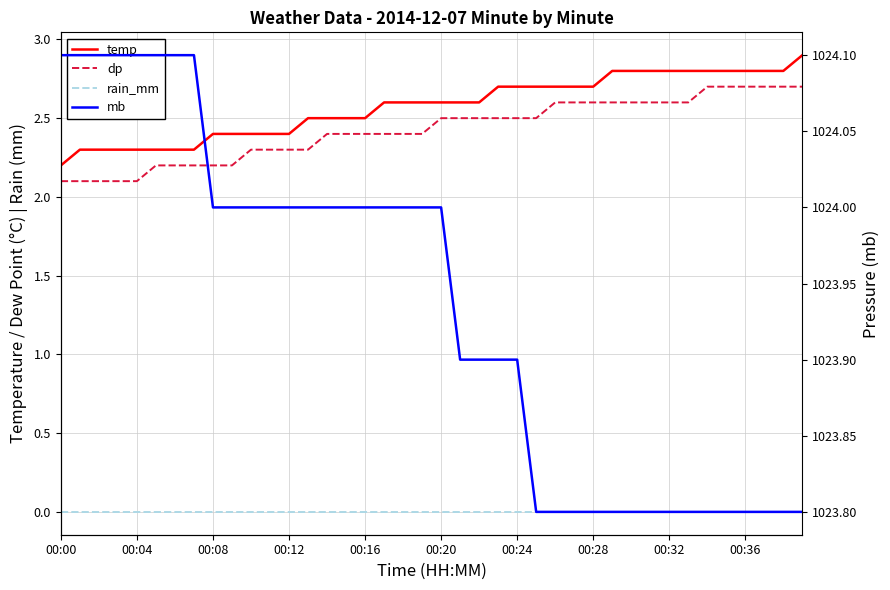

Is it true that mb equals 1023.8 at 37?

True